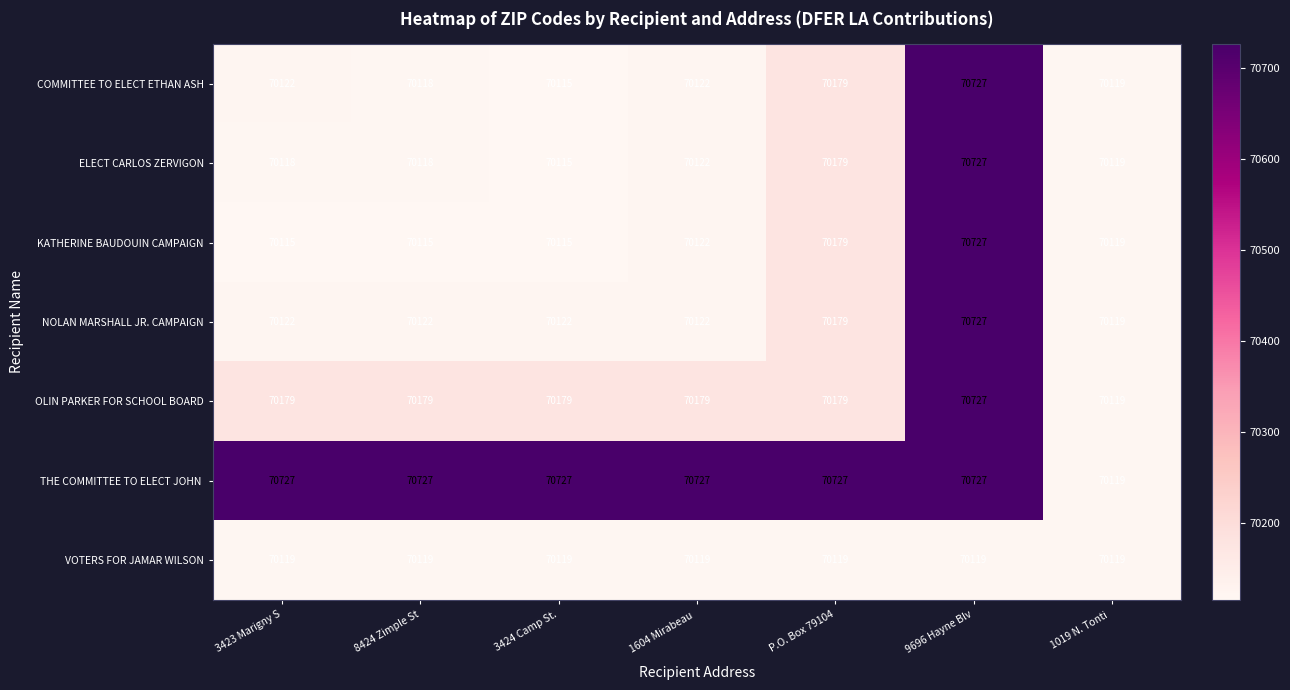

Where is COMMITTEE TO ELECT ETHAN ASH nearest to the value 70421?

P.O. Box 79104